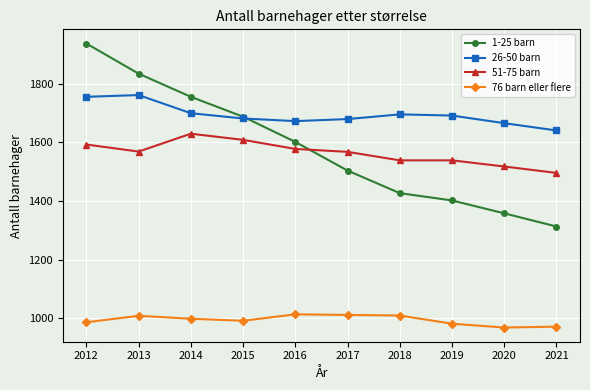

How many series are shown in this chart?

4